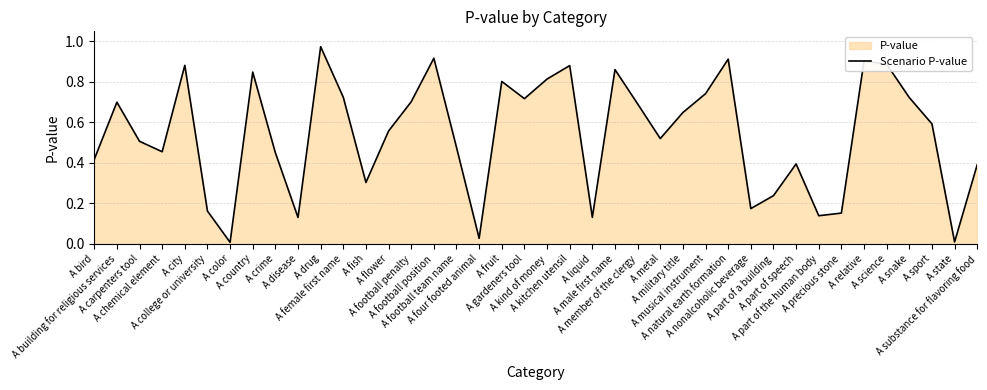

Rank the categories by value from highest to lowest.

A drug, A football position, A natural earth formation, A relative, A science, A city, A kitchen utensil, A male first name, A country, A kind of money, A fruit, A musical instrument, A female first name, A snake, A gardeners tool, A football penalty, A building for religious services, A member of the clergy, A military title, A sport, A flower, A metal, A carpenters tool, A football team name, A chemical element, A crime, A bird, A part of speech, A substance for flavoring food, A fish, A part of a building, A nonalcoholic beverage, A college or university, A precious stone, A part of the human body, A liquid, A disease, A four footed animal, A state, A color